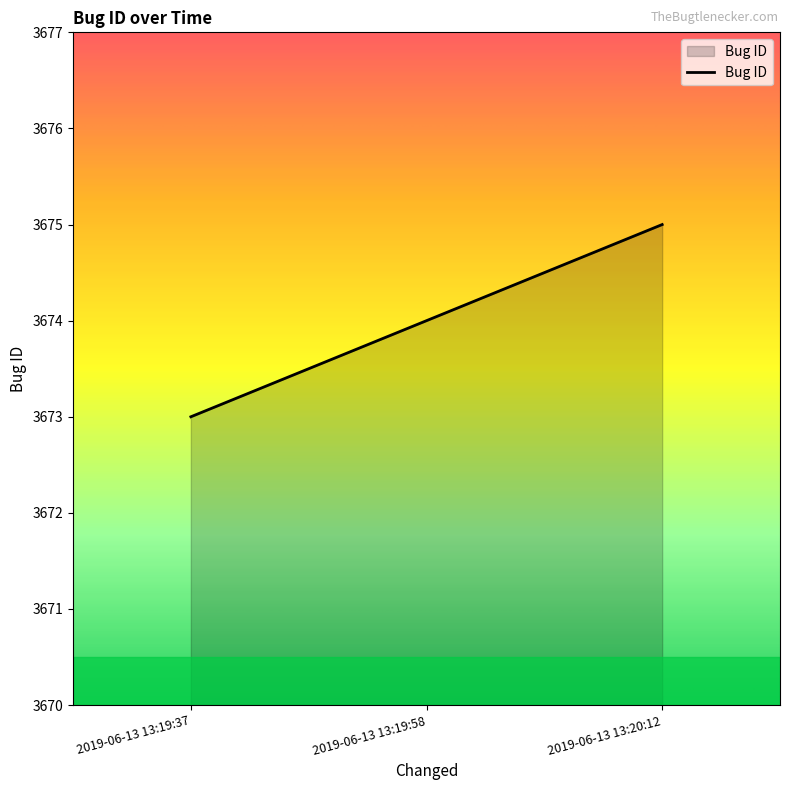

List the labels in order of value, smallest first.

2019-06-13 13:19:37, 2019-06-13 13:19:58, 2019-06-13 13:20:12